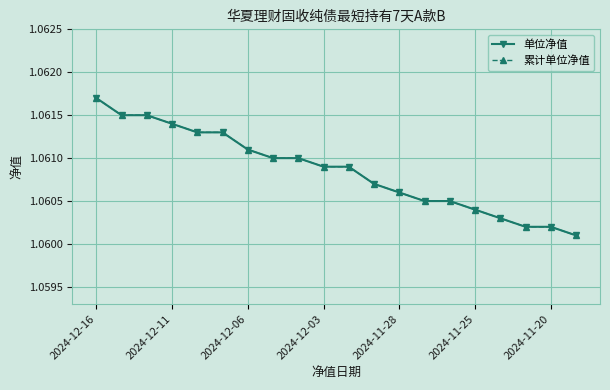

Reading left to right, extract all data points from this chart.

单位净值: 1.1	1.1	1.1	1.1	1.1	1.1	1.1	1.1	1.1	1.1	1.1	1.1	1.1	1.1	1.1	1.1	1.1	1.1	1.1	1.1
累计单位净值: 1.1	1.1	1.1	1.1	1.1	1.1	1.1	1.1	1.1	1.1	1.1	1.1	1.1	1.1	1.1	1.1	1.1	1.1	1.1	1.1